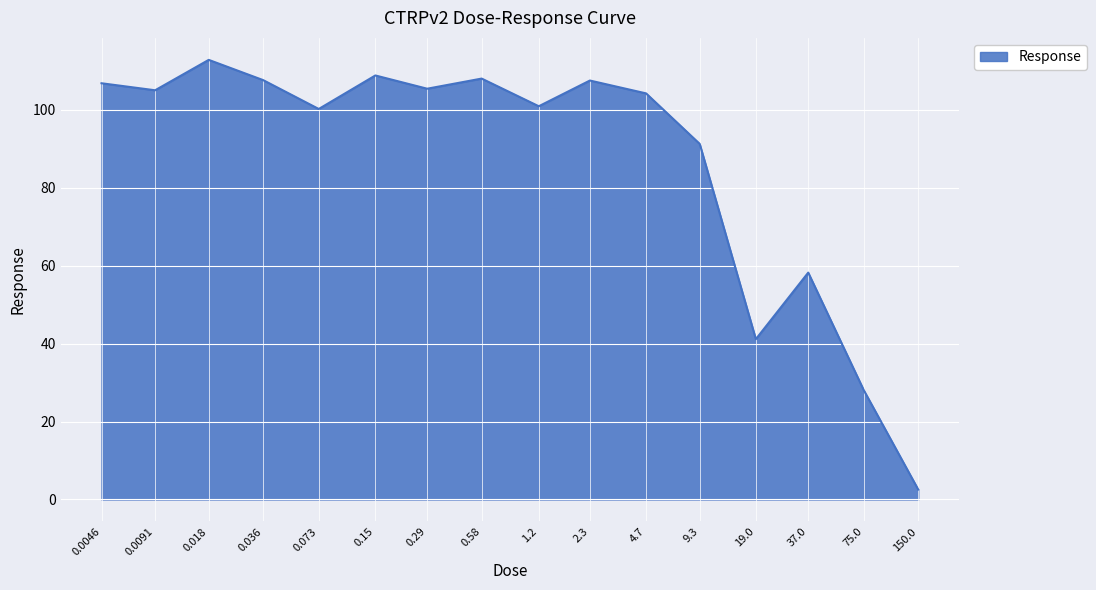

What is the maximum value shown in the chart?

112.8